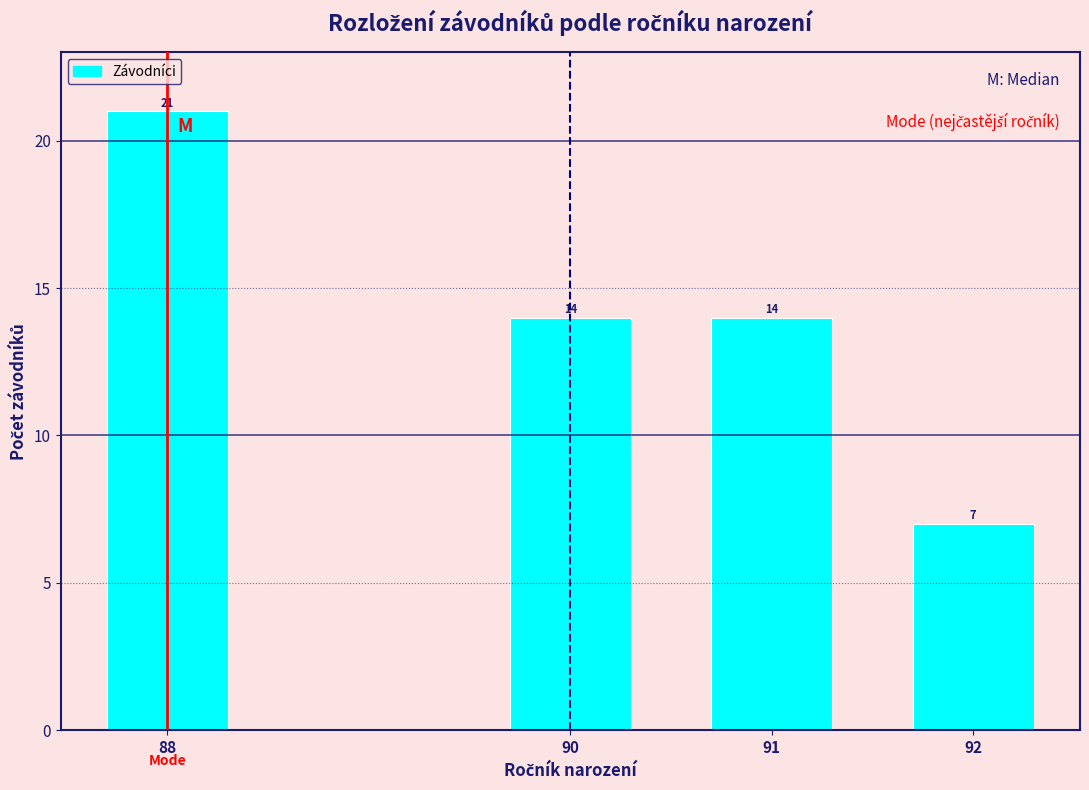

Reading left to right, extract all data points from this chart.

88=21	90=14	91=14	92=7